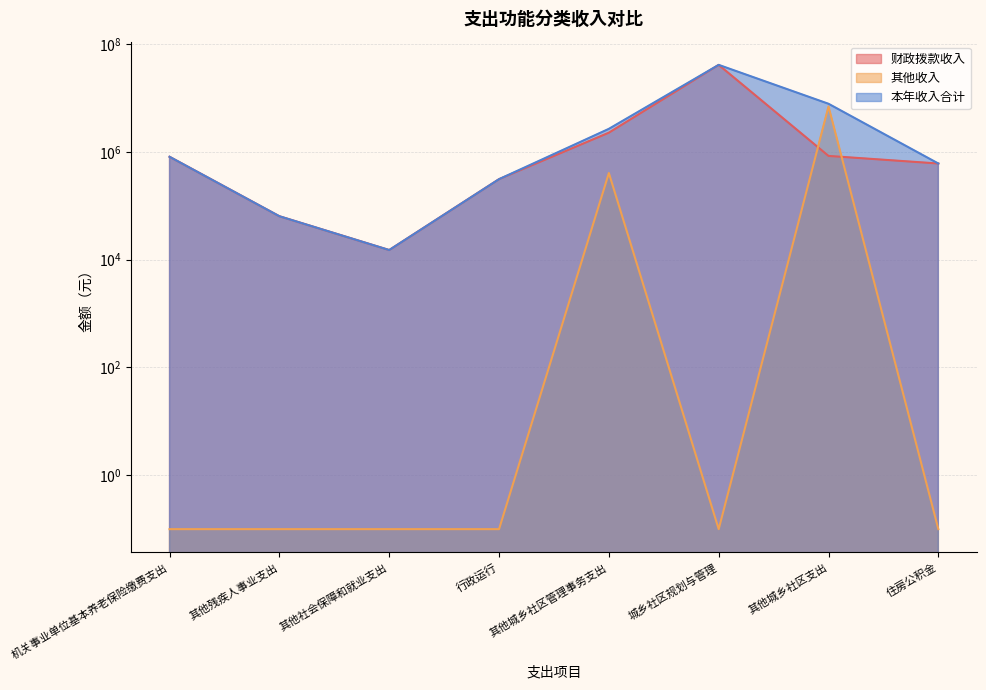

What is the label of the 2nd point from the left?

其他残疾人事业支出